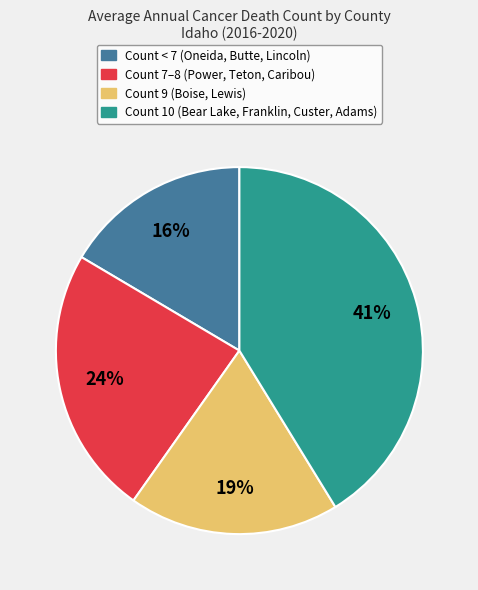

How many segments does this pie chart have?

4